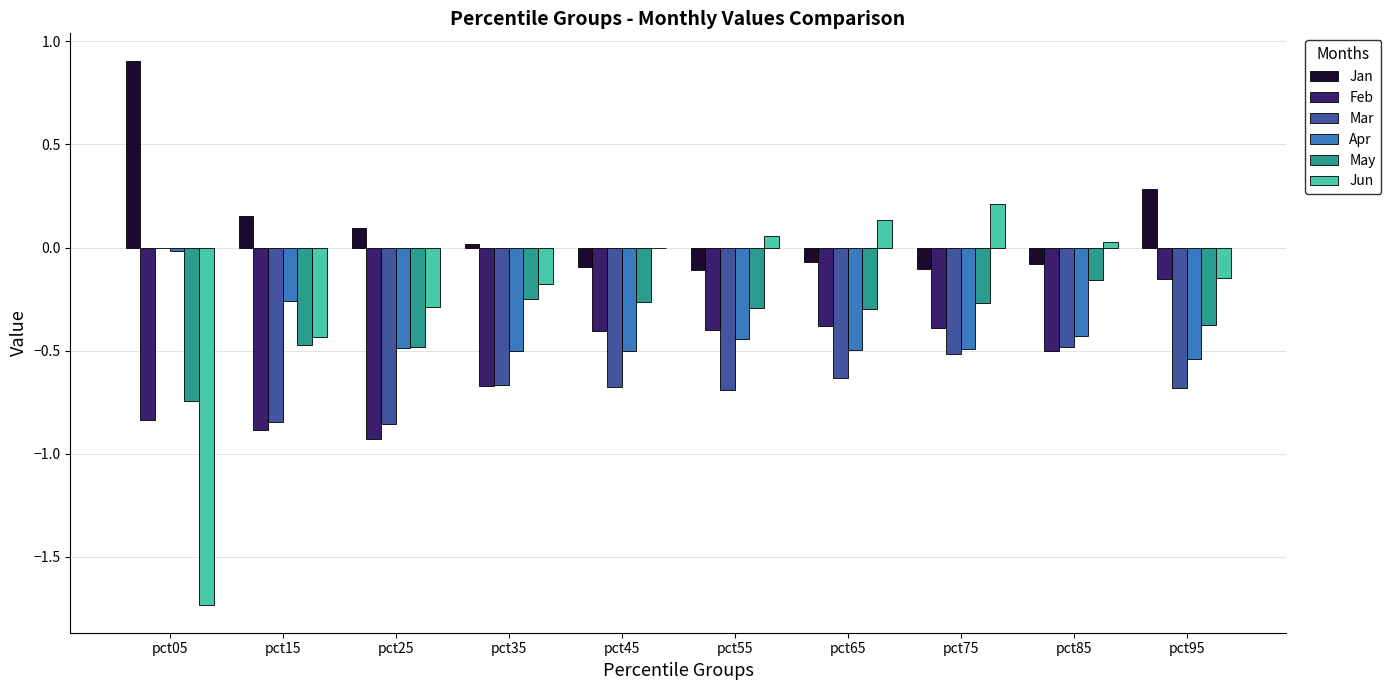

How many groups of bars are there?

10